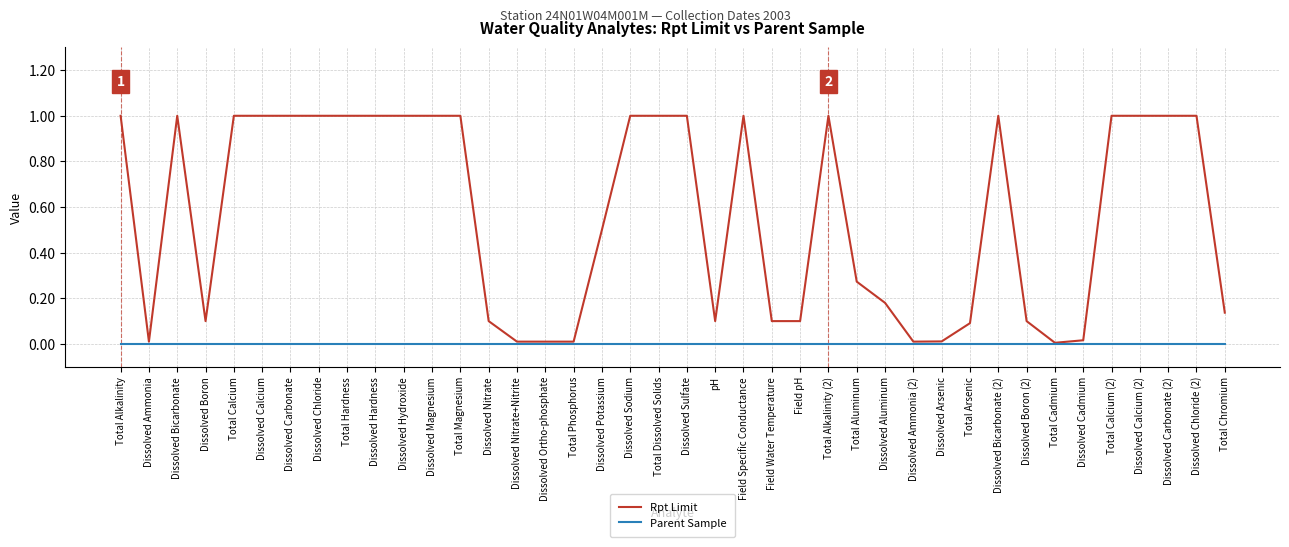

List the series in order of their peak value, lowest first.

Parent Sample, Rpt Limit